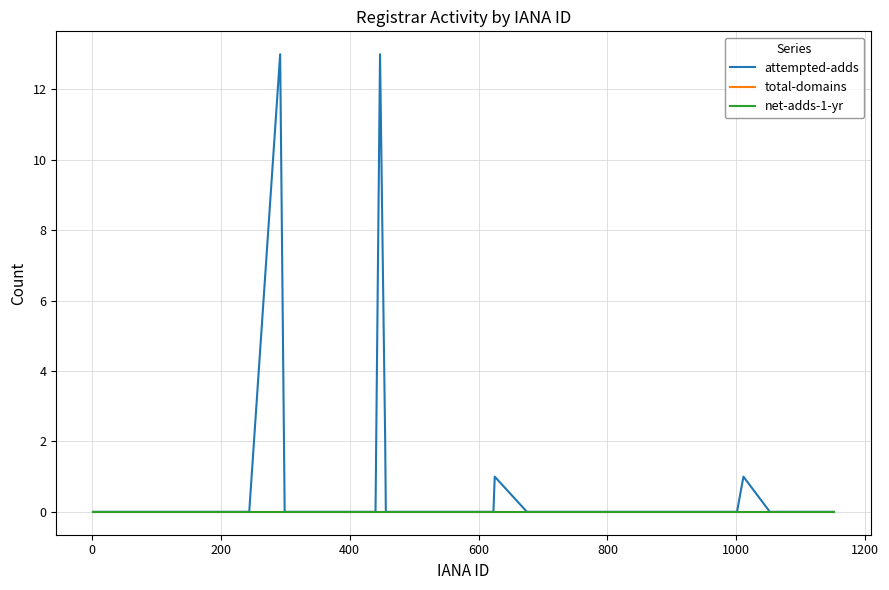

Does the chart display data point markers on the line(s)?

No